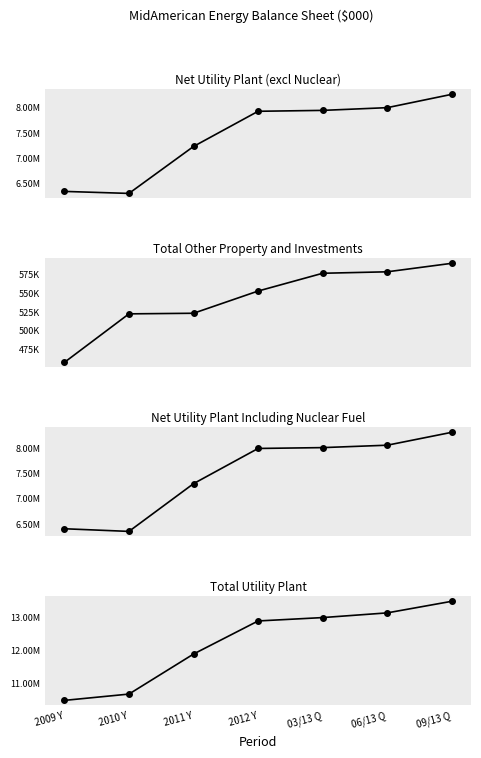

What is the maximum value shown in the chart?

13484924